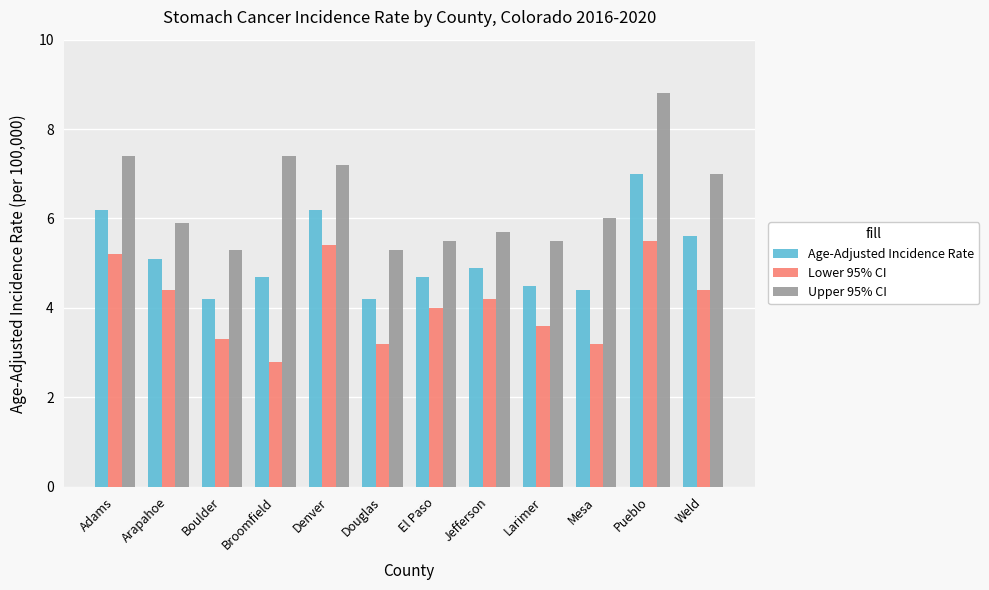

Which series has the largest total across all categories?

Upper 95% CI